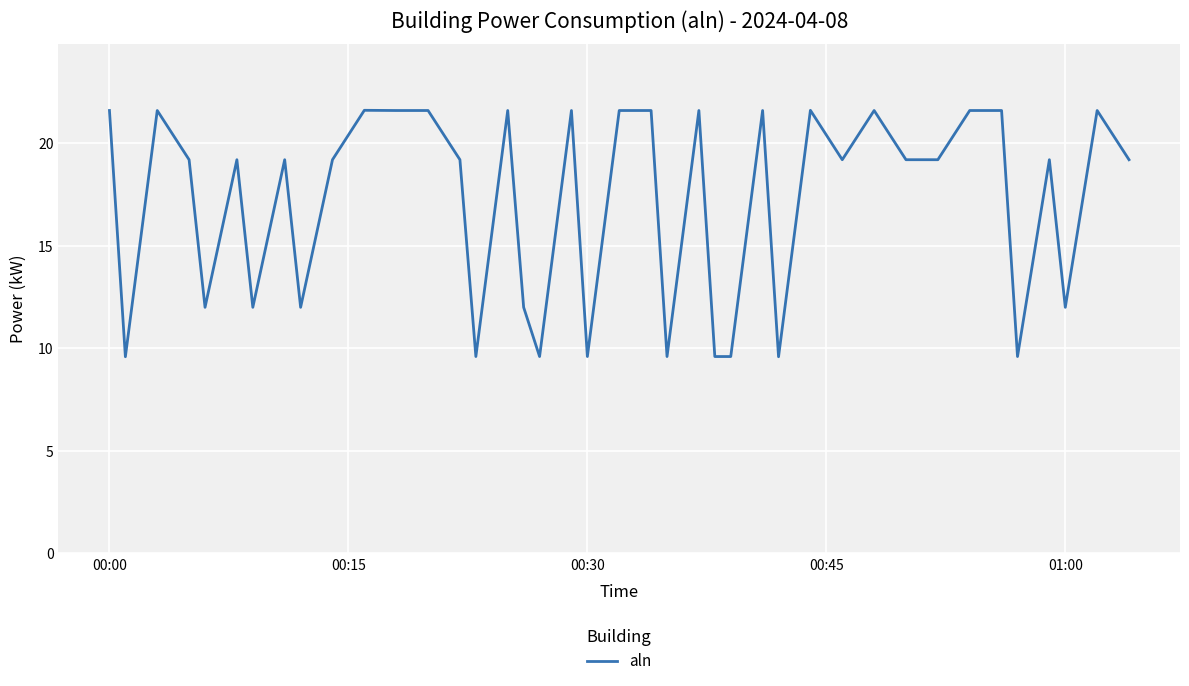

What is the maximum value shown in the chart?

21.6